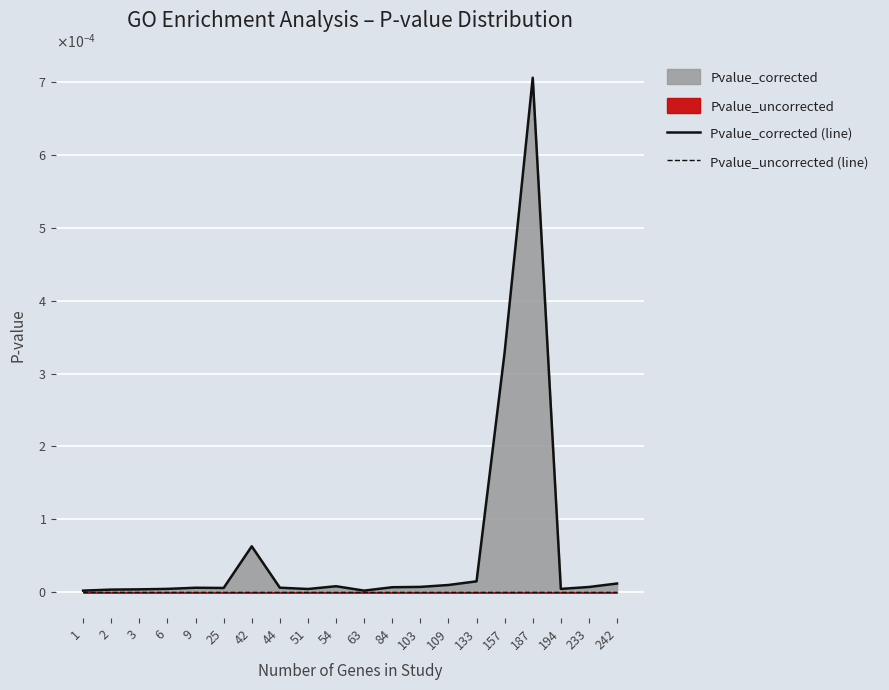

How many interior local peaks does the Pvalue_uncorrected (line) series have?

4